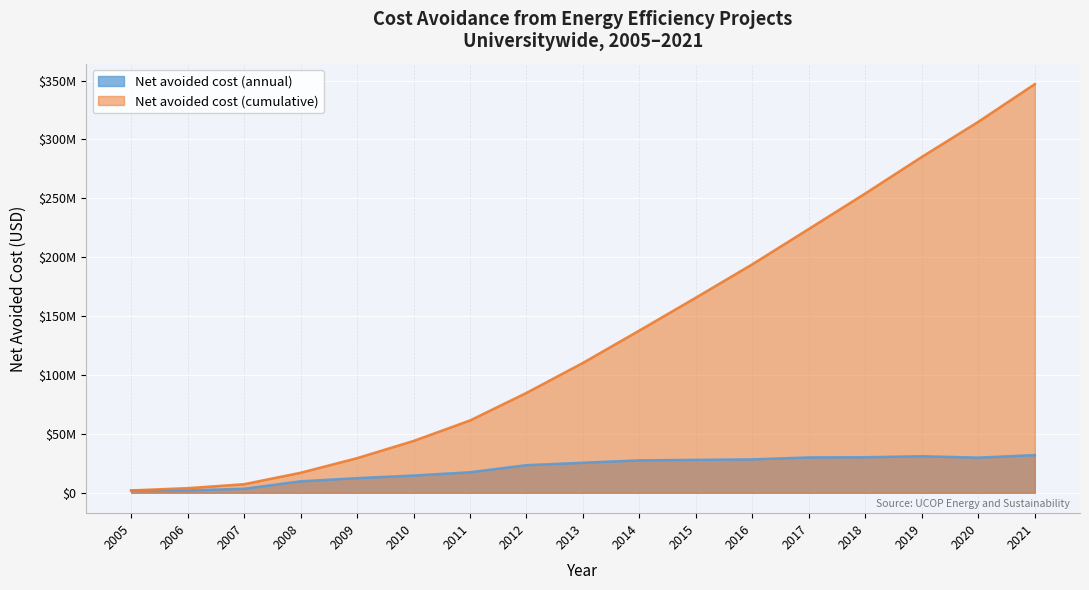

Reading right to left, transcribe all the data shown in this chart.

Net avoided cost (annual): 2021=31974332.9	2020=29818780.6	2019=31004789.0	2018=30155673.2	2017=29982894.9	2016=28351029.0	2015=27901653.3	2014=27509262.6	2013=25480438.6	2012=23421912.6	2011=17410538.7	2010=14602729.1	2009=12407567.8	2008=9710961.6	2007=3360746.3	2006=1950597.6	2005=1944115.2
Net avoided cost (cumulative): 2021=346988022.9	2020=315013690.1	2019=285194909.5	2018=254190120.5	2017=224034447.3	2016=194051552.4	2015=165700523.3	2014=137798870.0	2013=110289607.5	2012=84809168.9	2011=61387256.3	2010=43976717.6	2009=29373988.5	2008=16966420.7	2007=7255459.1	2006=3894712.8	2005=1944115.2